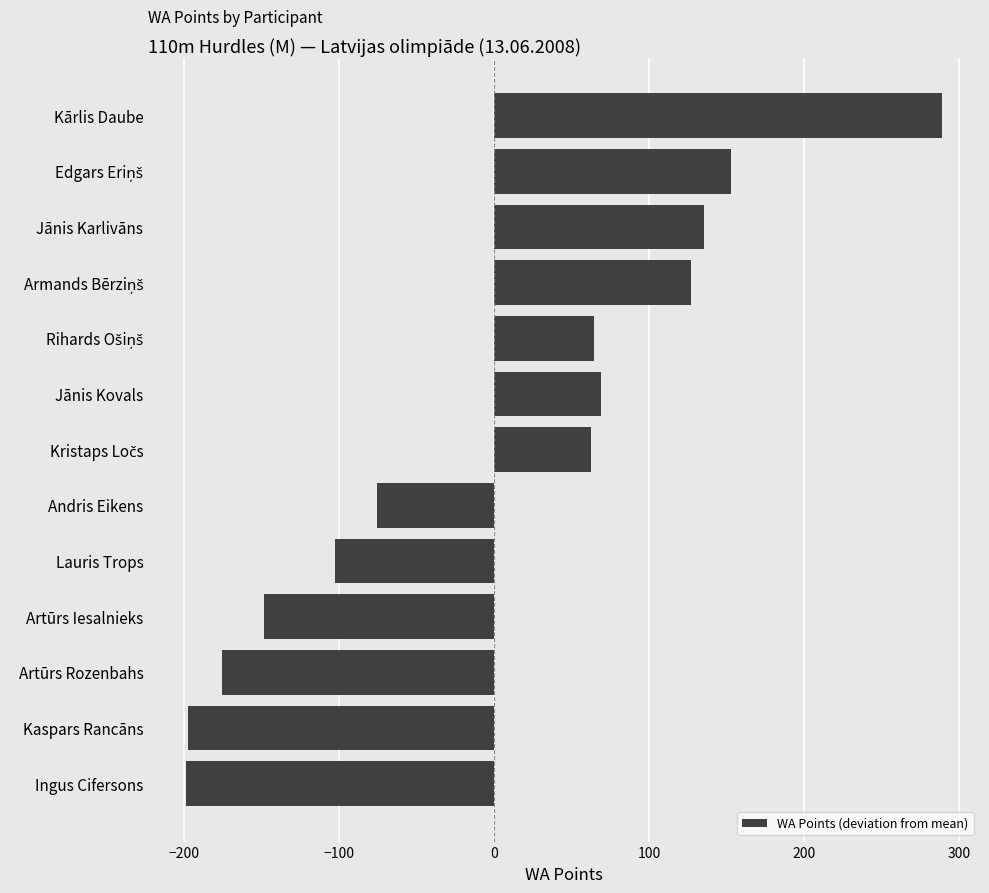

How many bars are there in total?

13